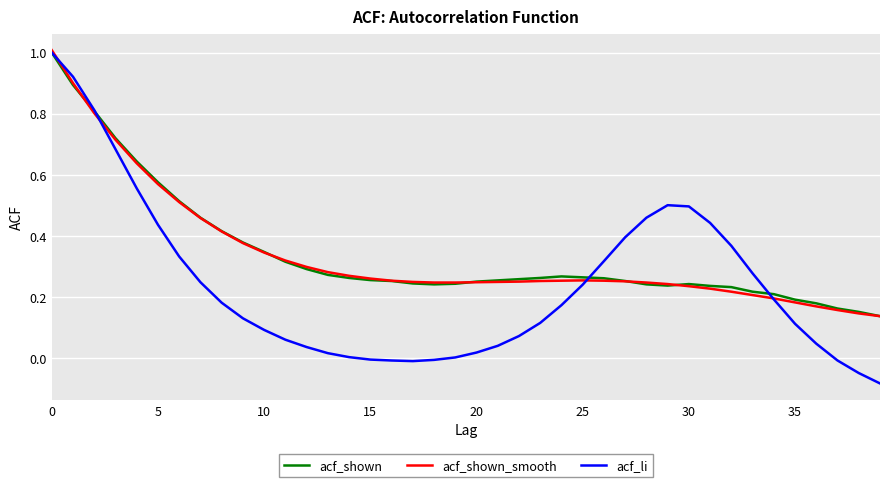

At how many categories does at least one series exceed 0?

40